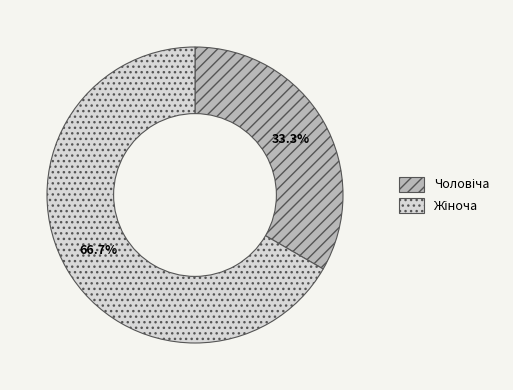

How many slices are in this pie chart?

2